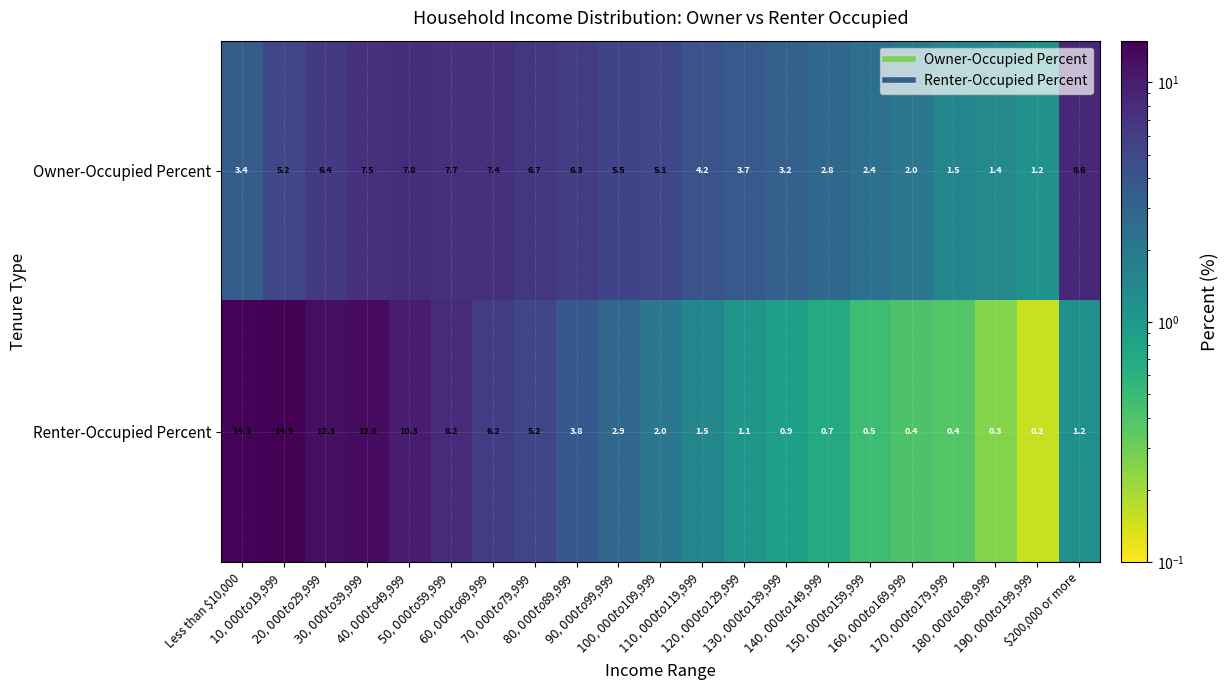

List the series in order of their peak value, highest first.

Renter-Occupied Percent, Owner-Occupied Percent